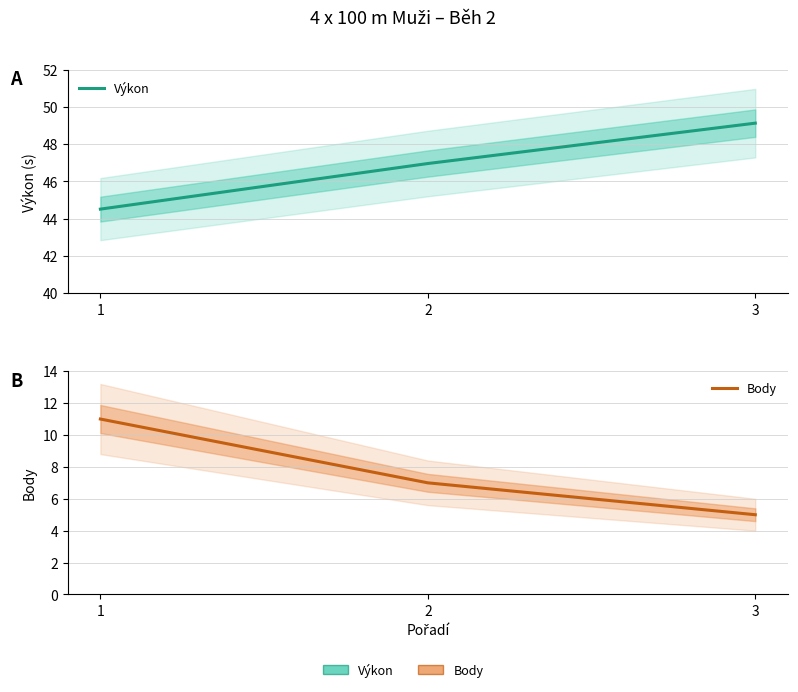

Reading right to left, extract all data points from this chart.

Výkon: 3=49.1	2=47.0	1=44.5
Body: 3=5.0	2=7.0	1=11.0